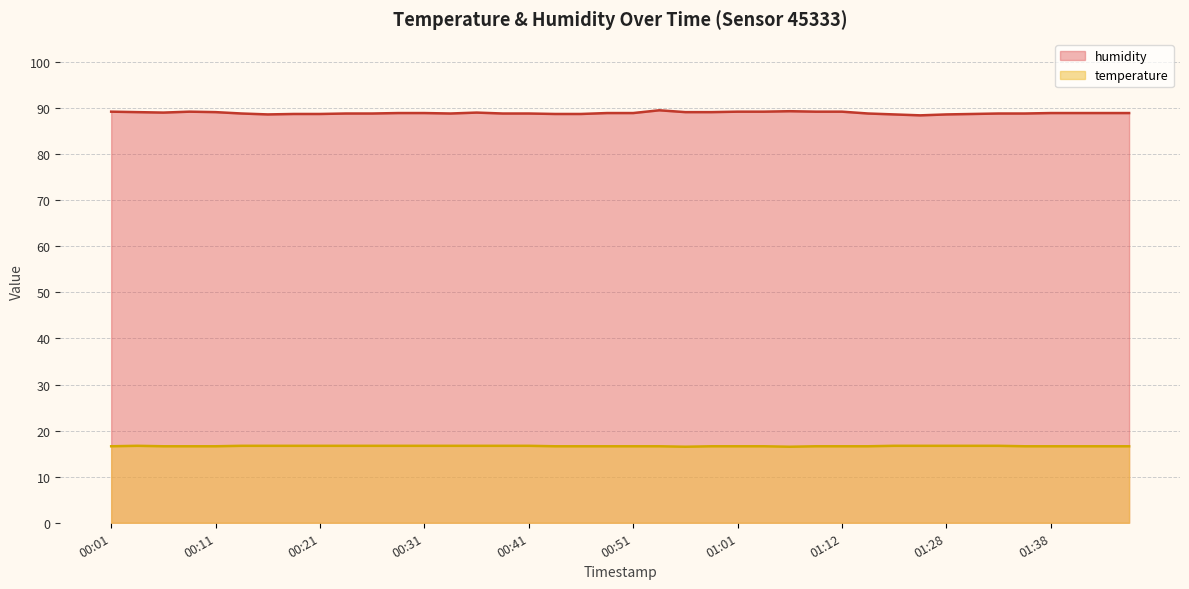

What is the spread (max minus min) of values at 01:03?

72.6